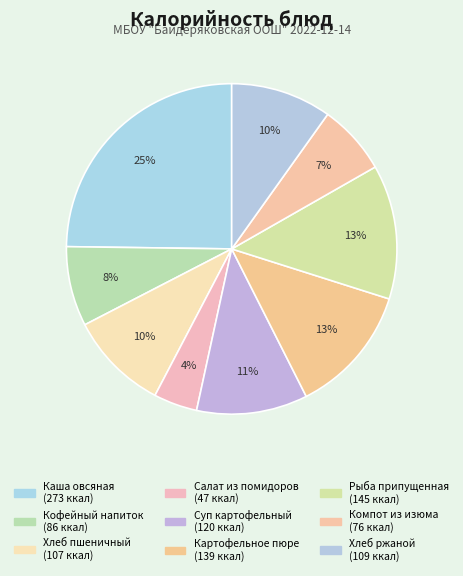

Approximately how many times larger is the value at Кофейный напиток compared to Салат из помидоров?

1.8